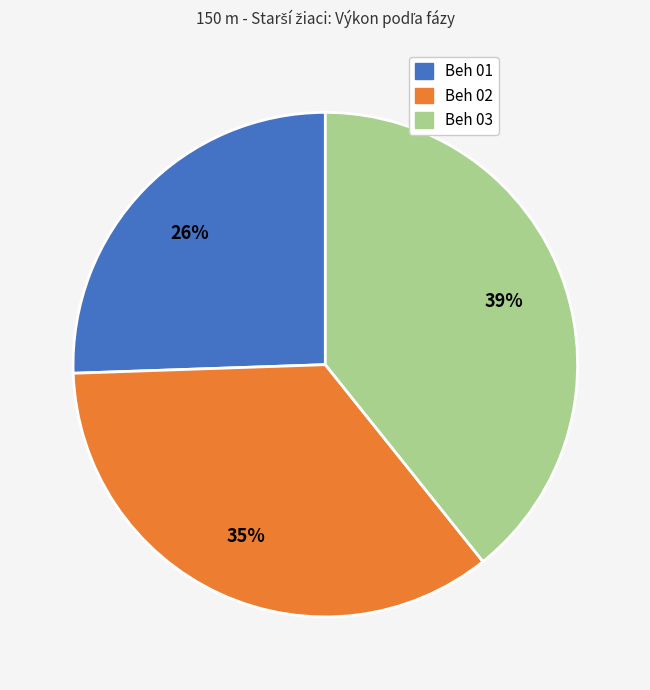

How many slices are in this pie chart?

3